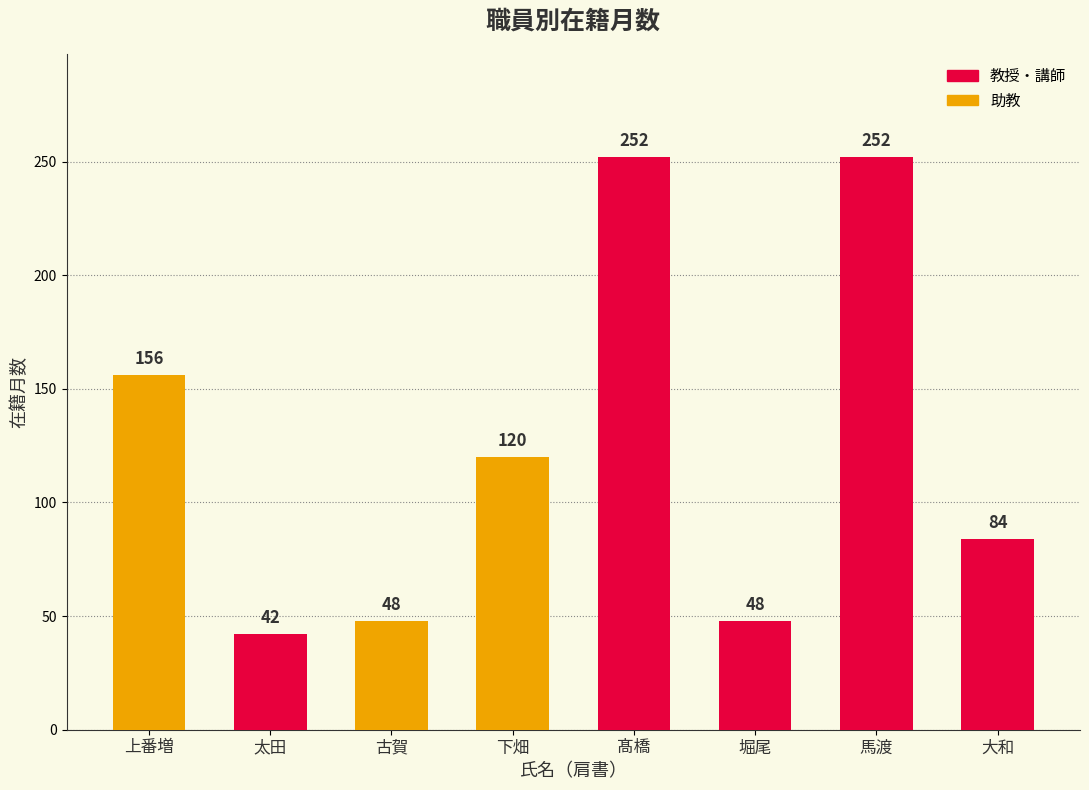

Reading left to right, transcribe all the data shown in this chart.

156	42	48	120	252	48	252	84